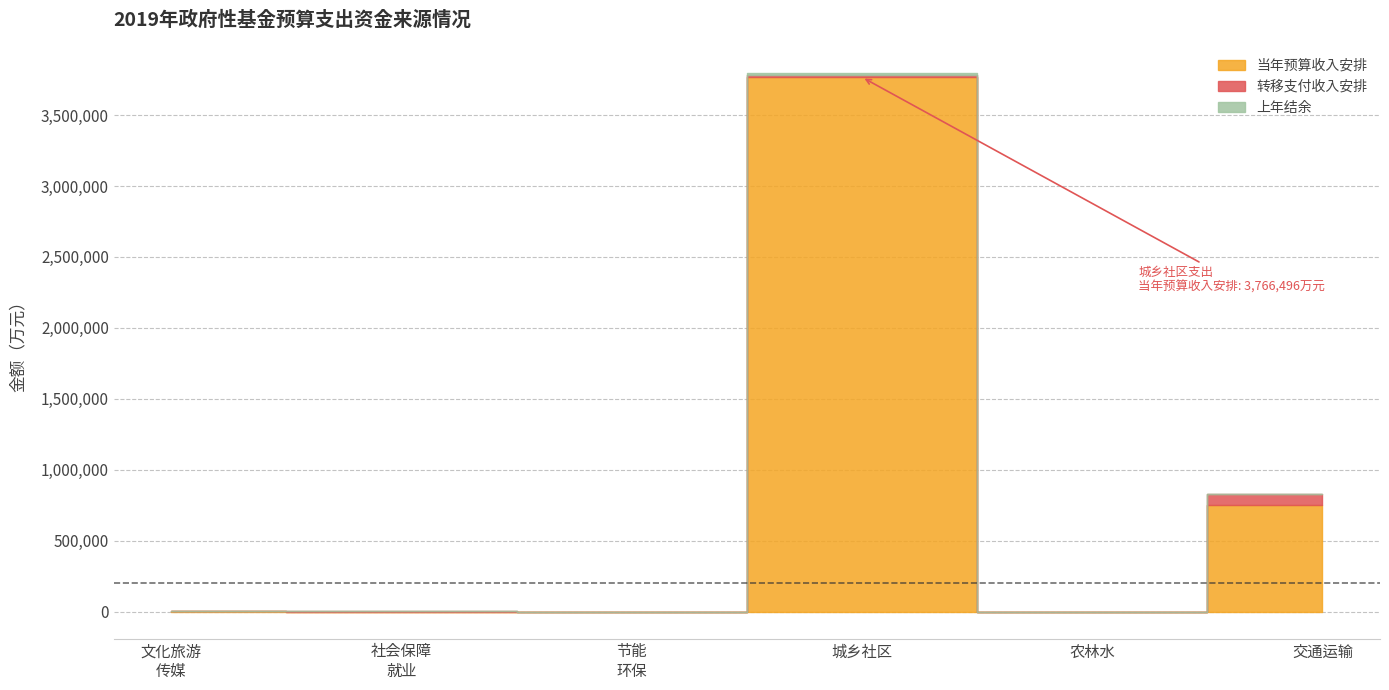

What is the highest value of the 上年结余 series?

13003